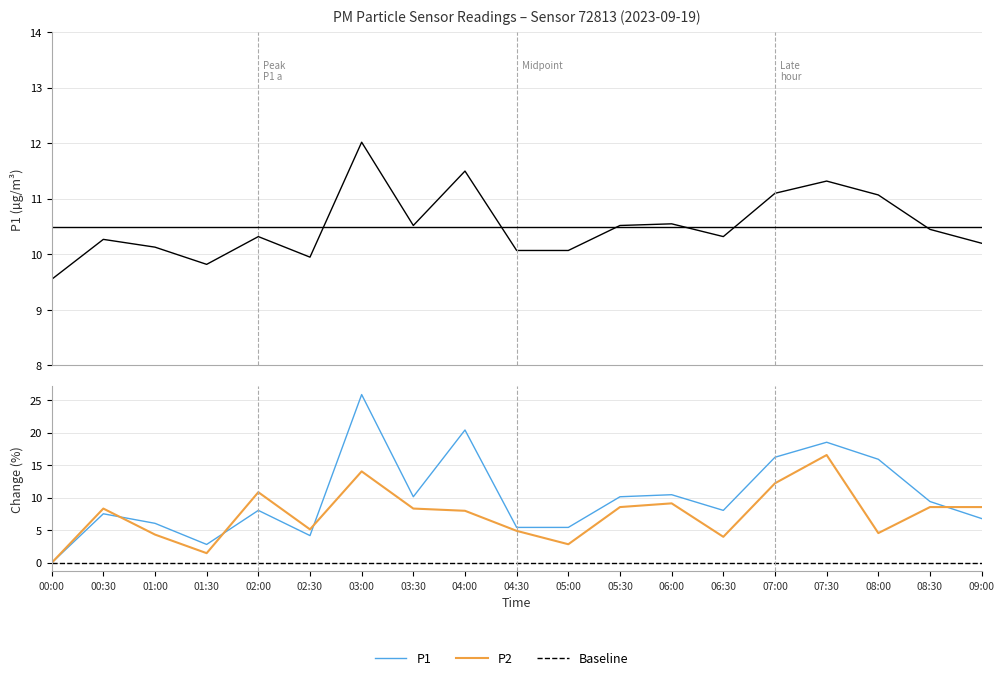

Which series has the largest range (max minus min)?

P2